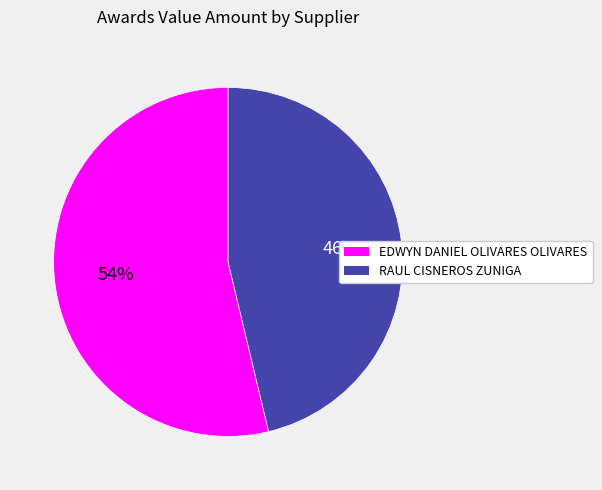

Does RAUL CISNEROS ZUNIGA account for over 50% of the chart?

No